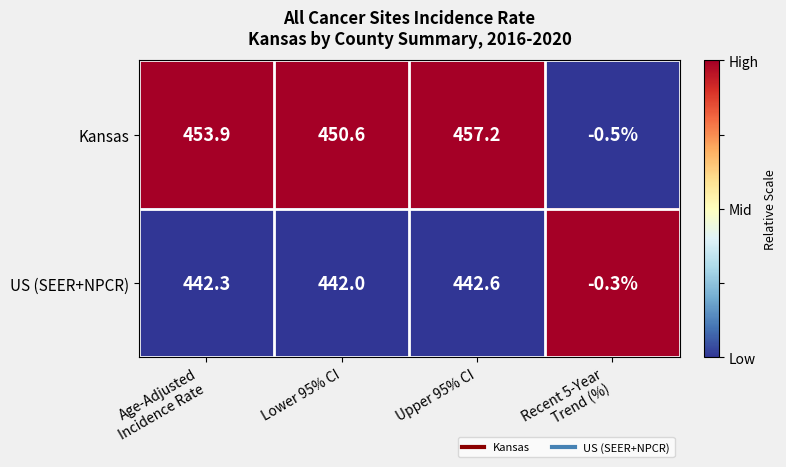

Which series has the largest total across all categories?

Kansas